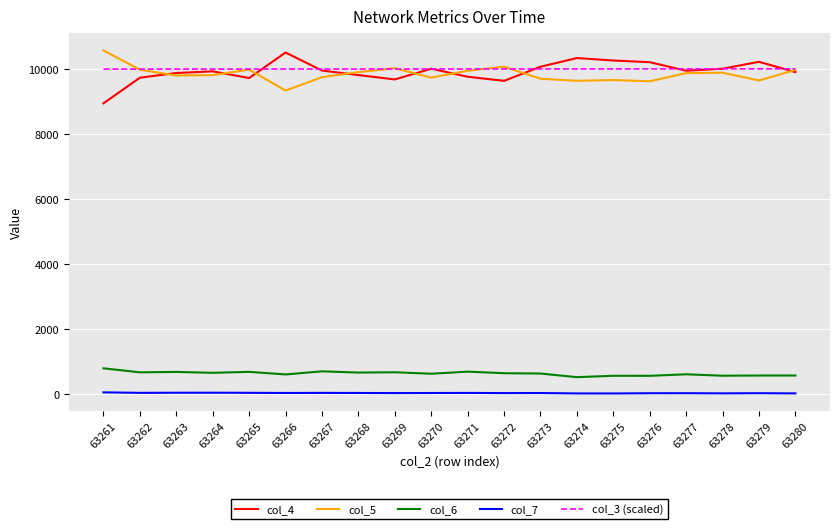

Is this an area chart (filled region under the line)?

No